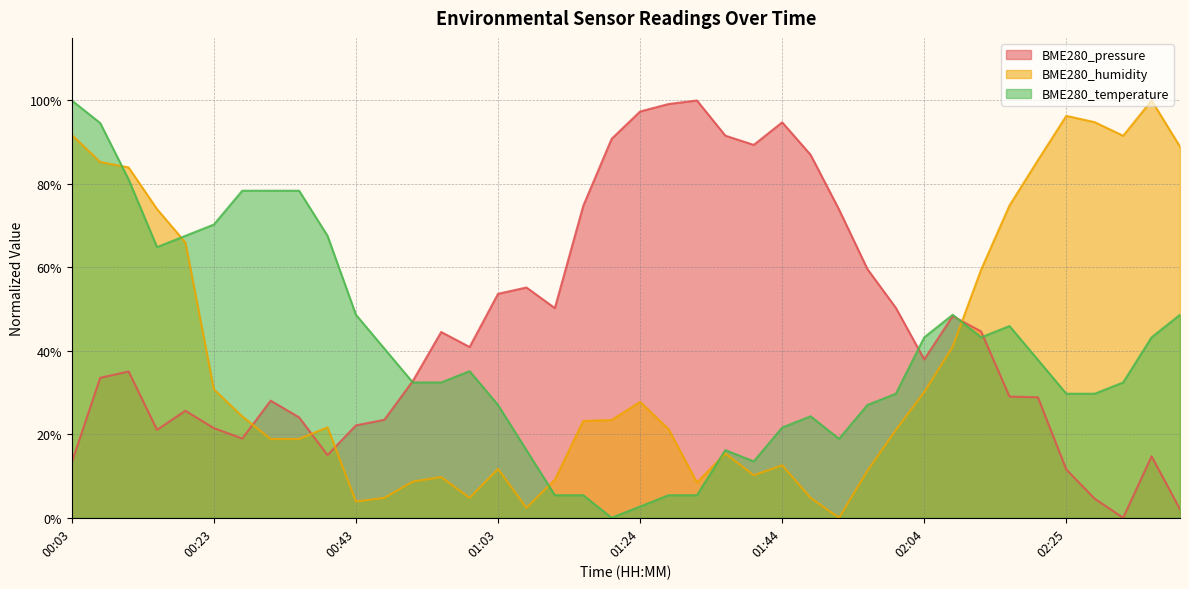

Reading left to right, list all the values displayed in this chart.

BME280_pressure: 0.1	0.3	0.4	0.2	0.3	0.2	0.2	0.3	0.2	0.2	0.2	0.2	0.3	0.4	0.4	0.5	0.6	0.5	0.7	0.9	1.0	1.0	1.0	0.9	0.9	0.9	0.9	0.7	0.6	0.5	0.4	0.5	0.4	0.3	0.3	0.1	0.0	0.0	0.1	0.0
BME280_humidity: 0.9	0.9	0.8	0.7	0.7	0.3	0.2	0.2	0.2	0.2	0.0	0.0	0.1	0.1	0.0	0.1	0.0	0.1	0.2	0.2	0.3	0.2	0.1	0.2	0.1	0.1	0.0	0.0	0.1	0.2	0.3	0.4	0.6	0.7	0.9	1.0	0.9	0.9	1.0	0.9
BME280_temperature: 1.0	0.9	0.8	0.6	0.7	0.7	0.8	0.8	0.8	0.7	0.5	0.4	0.3	0.3	0.4	0.3	0.2	0.1	0.1	0.0	0.0	0.1	0.1	0.2	0.1	0.2	0.2	0.2	0.3	0.3	0.4	0.5	0.4	0.5	0.4	0.3	0.3	0.3	0.4	0.5